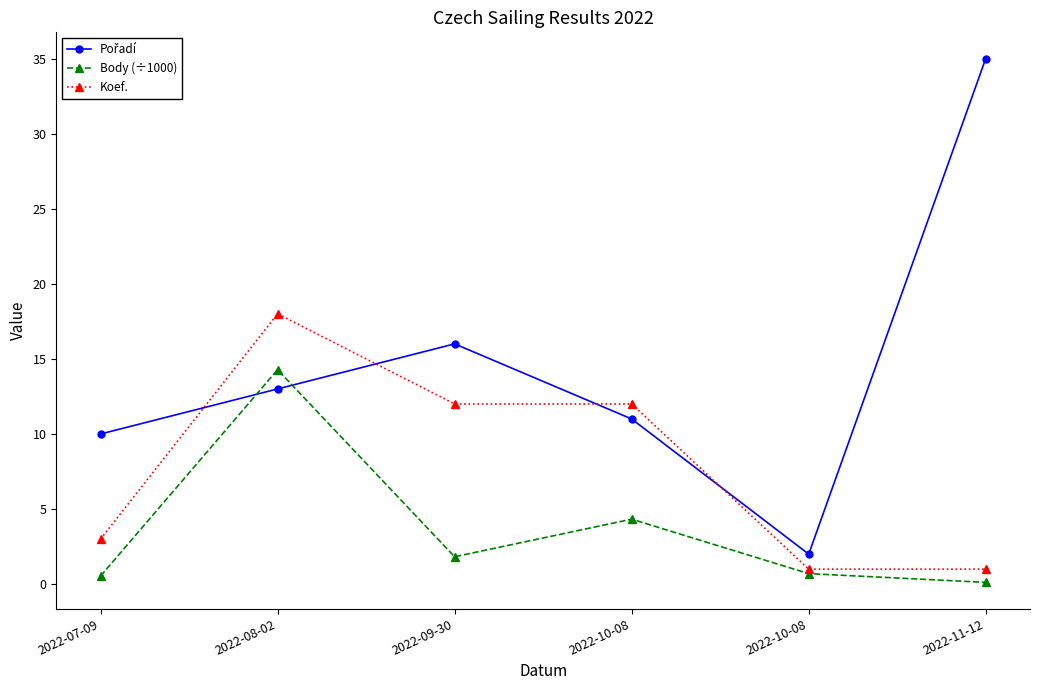

How many data points does each series have?

6